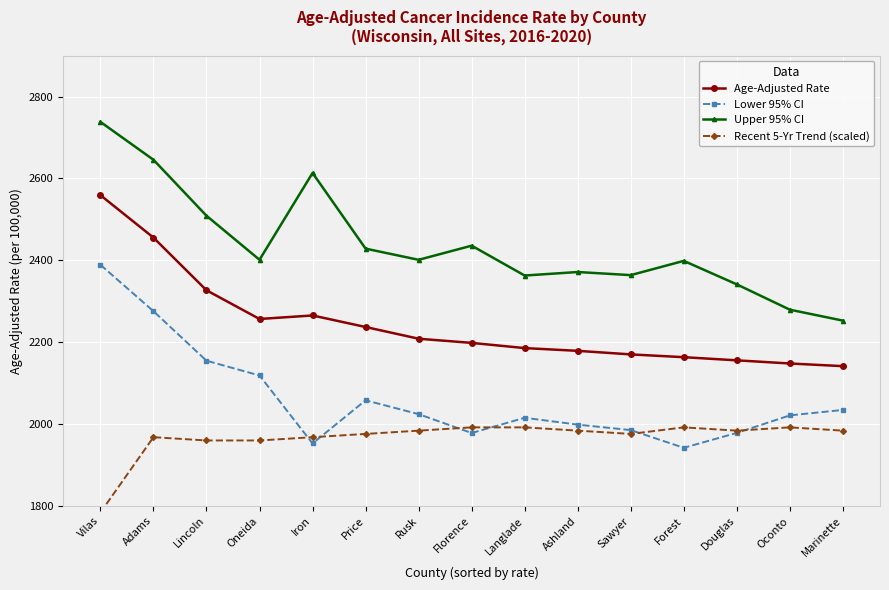

Reading left to right, transcribe all the data shown in this chart.

Age-Adjusted Rate: Vilas=2559.1	Adams=2455.4	Lincoln=2326.8	Oneida=2256.7	Iron=2265.3	Price=2237.1	Rusk=2208.5	Florence=2198.3	Langlade=2185.6	Ashland=2178.9	Sawyer=2170.2	Forest=2163.4	Douglas=2155.7	Oconto=2148.0	Marinette=2141.5
Lower 95% CI: Vilas=2389.1	Adams=2275.7	Lincoln=2154.8	Oneida=2118.7	Iron=1952.7	Price=2058.1	Rusk=2024.3	Florence=1978.2	Langlade=2015.4	Ashland=1998.7	Sawyer=1985.3	Forest=1942.1	Douglas=1978.5	Oconto=2021.3	Marinette=2034.6
Upper 95% CI: Vilas=2738.0	Adams=2645.5	Lincoln=2508.8	Oneida=2401.3	Iron=2613.3	Price=2428.5	Rusk=2401.2	Florence=2435.7	Langlade=2362.8	Ashland=2371.4	Sawyer=2363.8	Forest=2398.6	Douglas=2341.2	Oconto=2279.4	Marinette=2252.7
Recent 5-Yr Trend (scaled): Vilas=1784.0	Adams=1968.0	Lincoln=1960.0	Oneida=1960.0	Iron=1968.0	Price=1976.0	Rusk=1984.0	Florence=1992.0	Langlade=1992.0	Ashland=1984.0	Sawyer=1976.0	Forest=1992.0	Douglas=1984.0	Oconto=1992.0	Marinette=1984.0